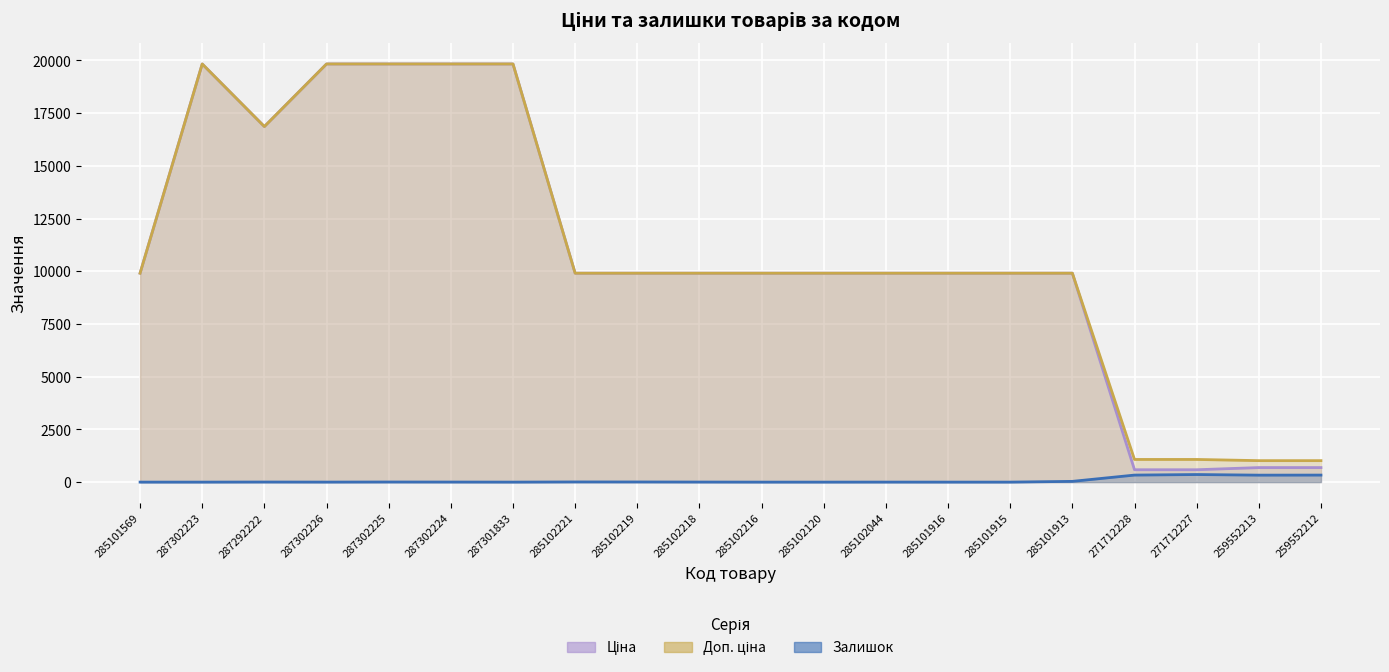

At which label does Ціна first exceed 9908?

285101569